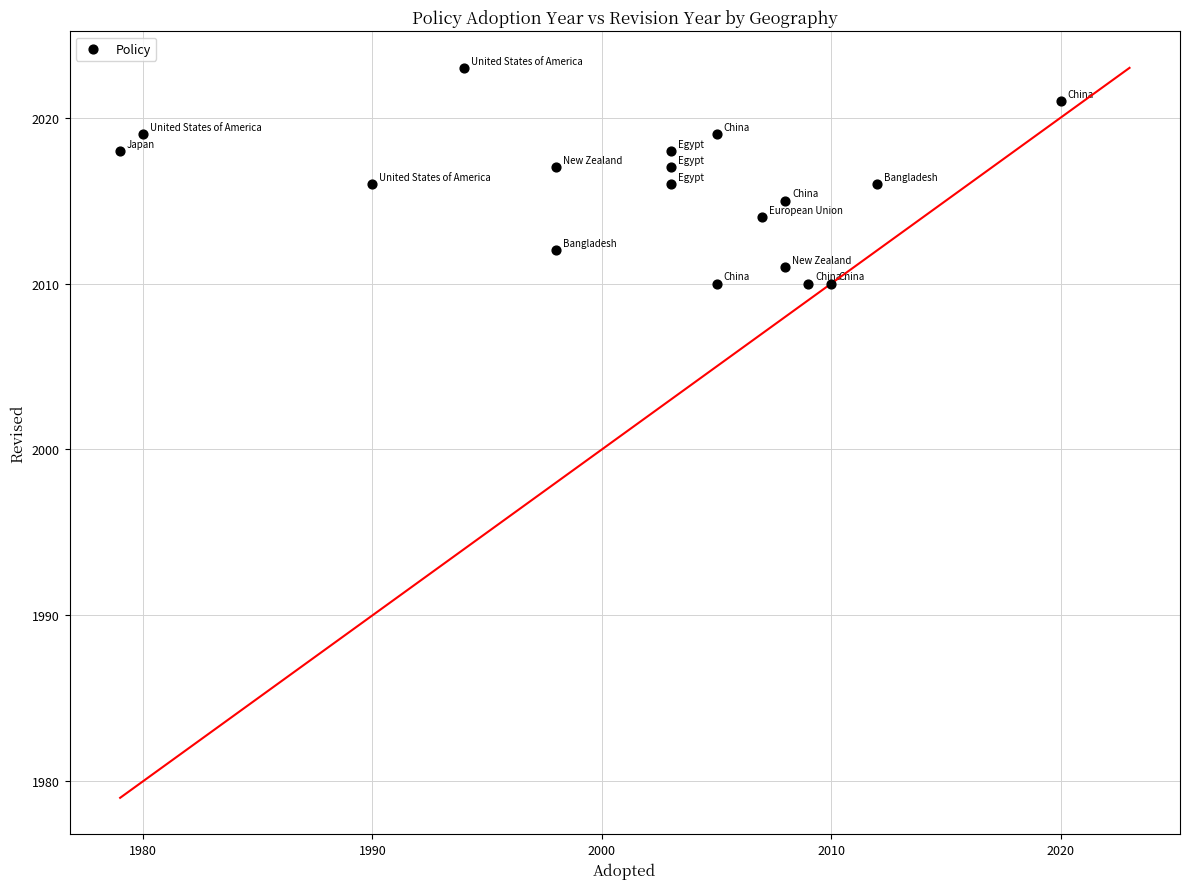

What is the range of Y values (max minus min)?

13